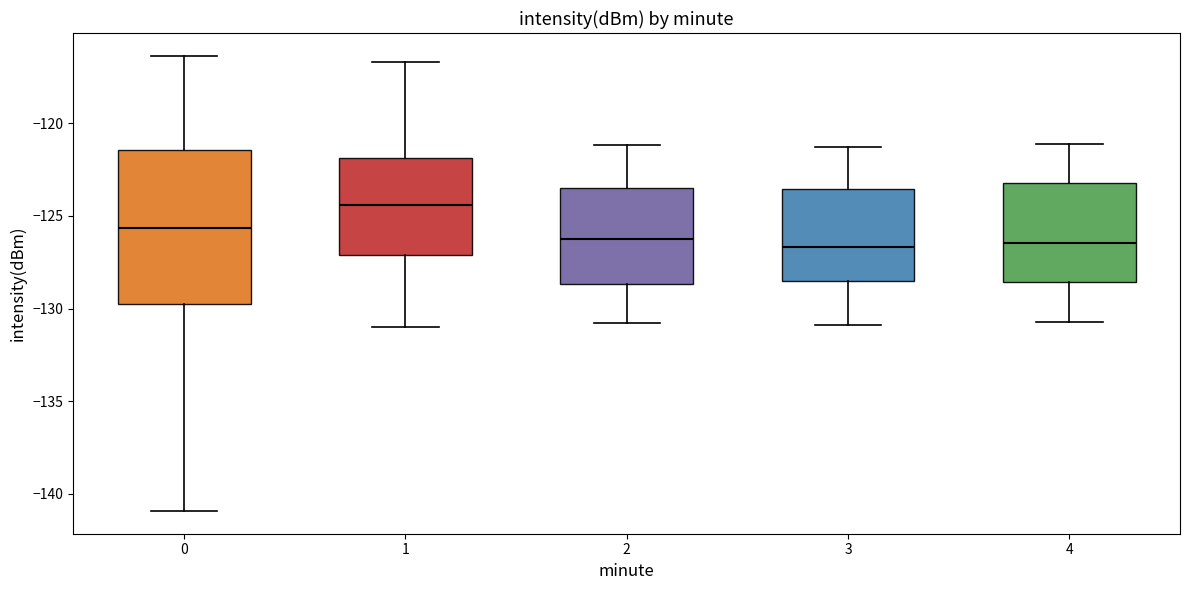

Which box is the tallest, from its lower edge to its upper edge?

0